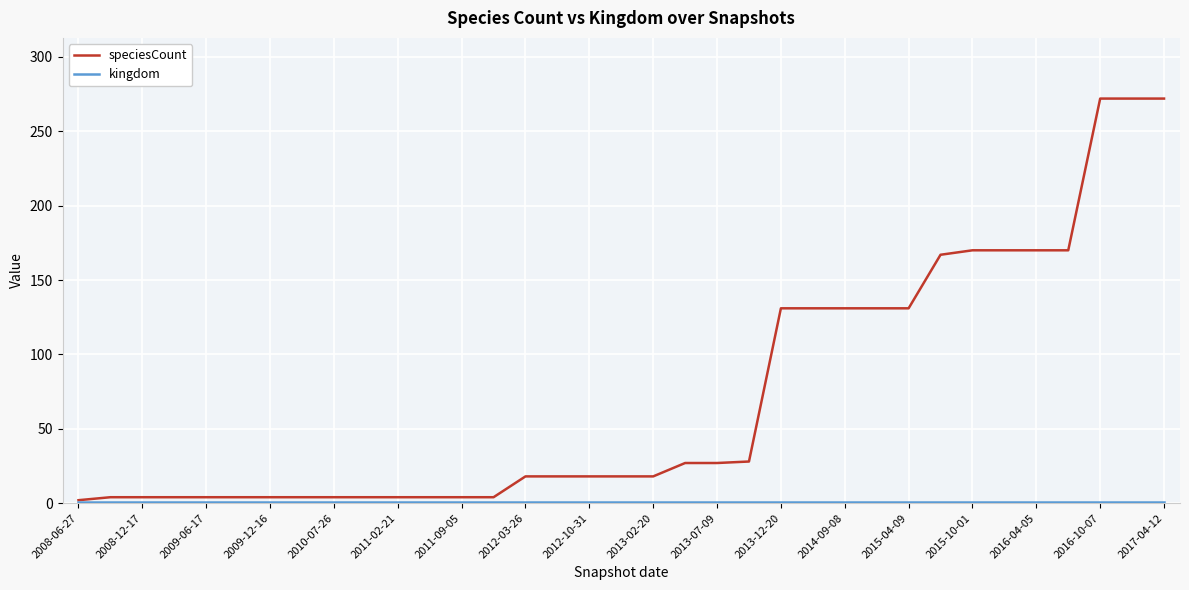

Which series has the largest total across all categories?

speciesCount